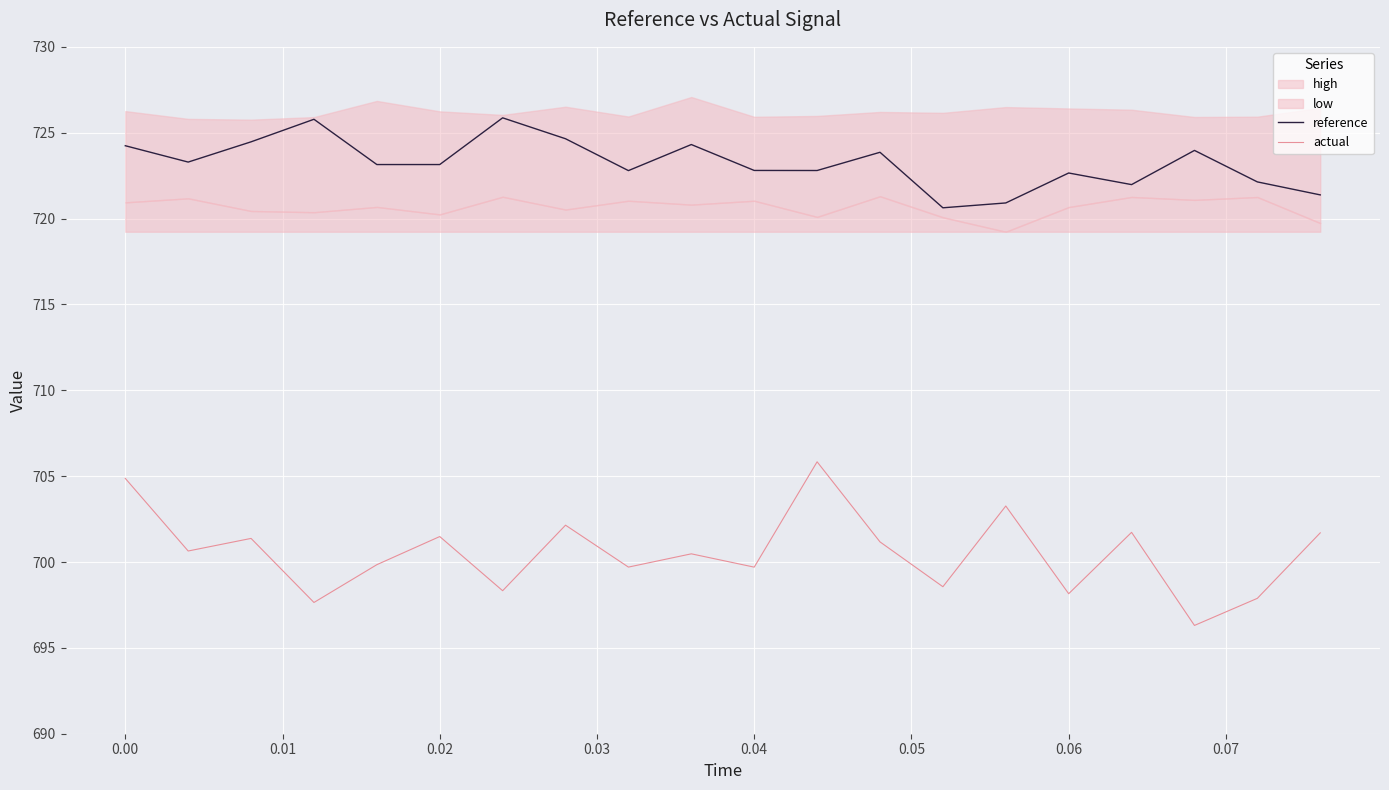

What is the minimum value for actual?

696.3